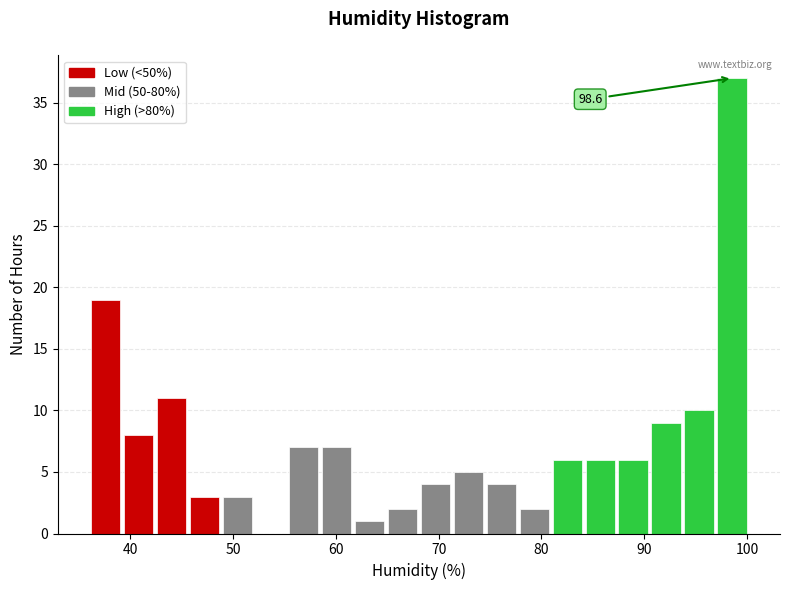

Around what value on the x-axis is the tallest bar? Give the approximate position of its centre, as read against the axis.

99